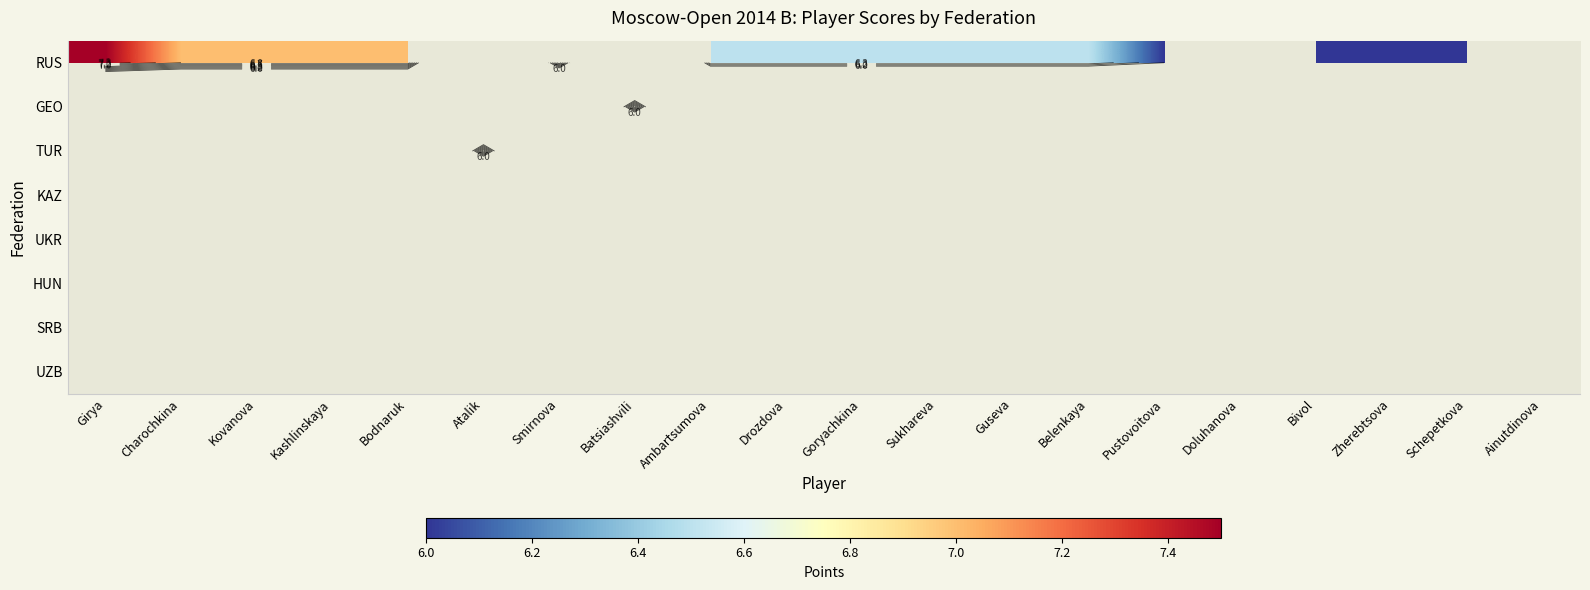

Which has a higher value, Atalik or Zherebtsova?

Zherebtsova